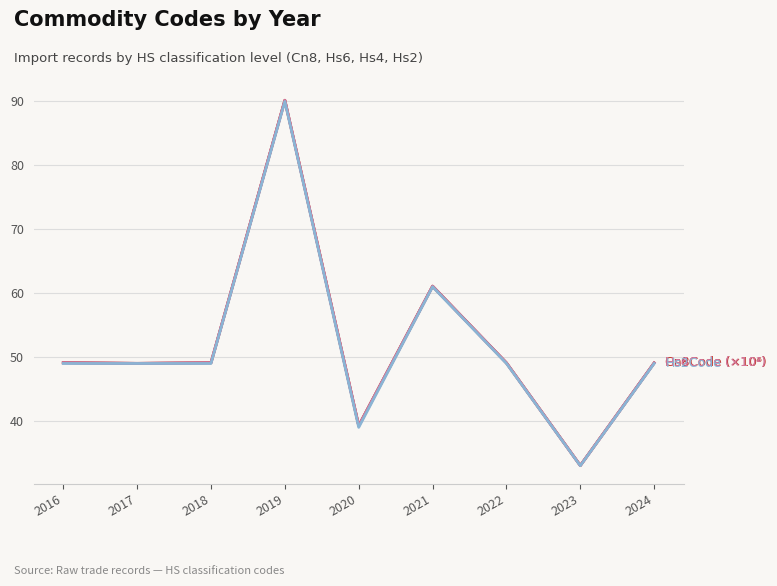

What is the spread (max minus min) of values at 2020?

0.3